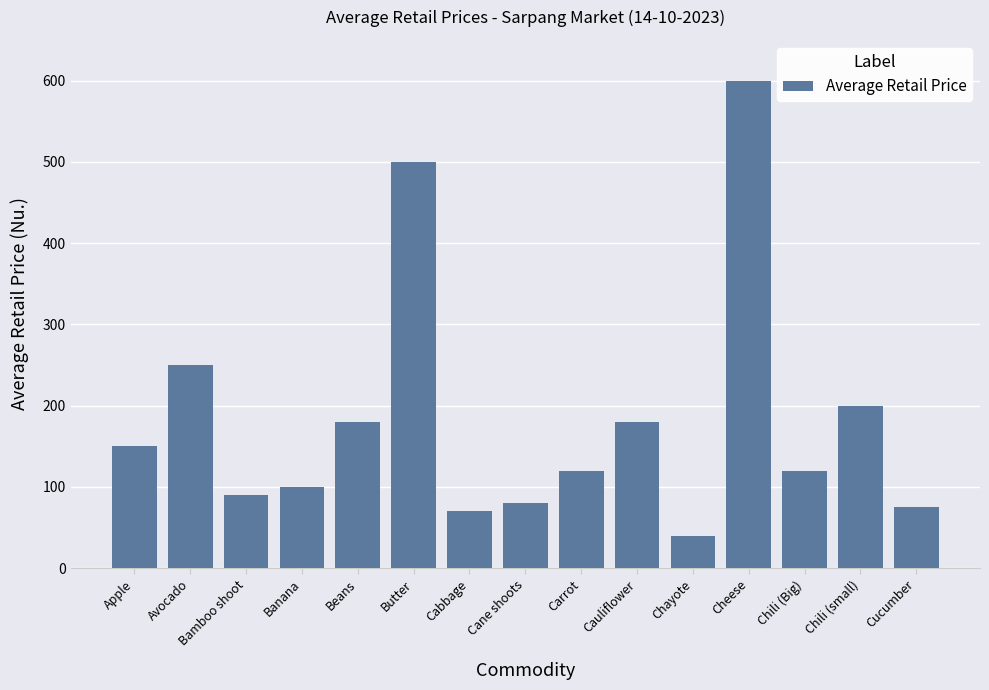

What is the difference between the maximum and minimum values?

560